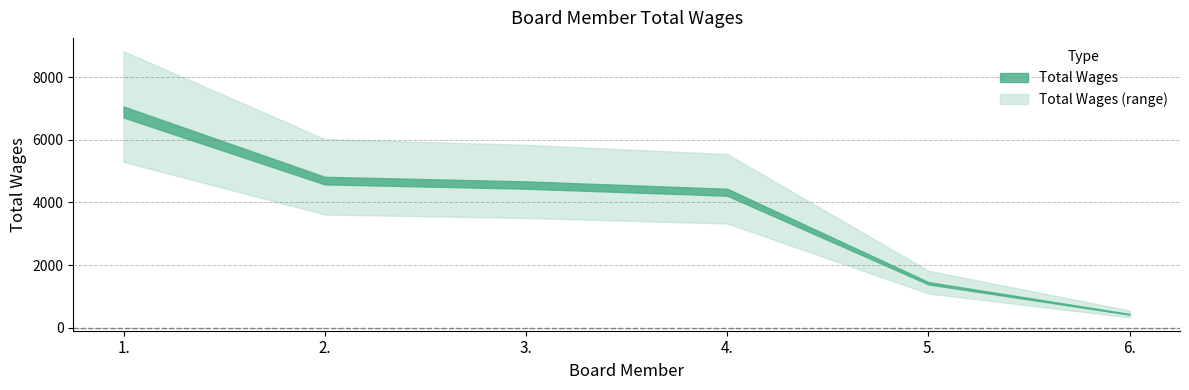

What is the difference between the second highest and minimum values?

4380